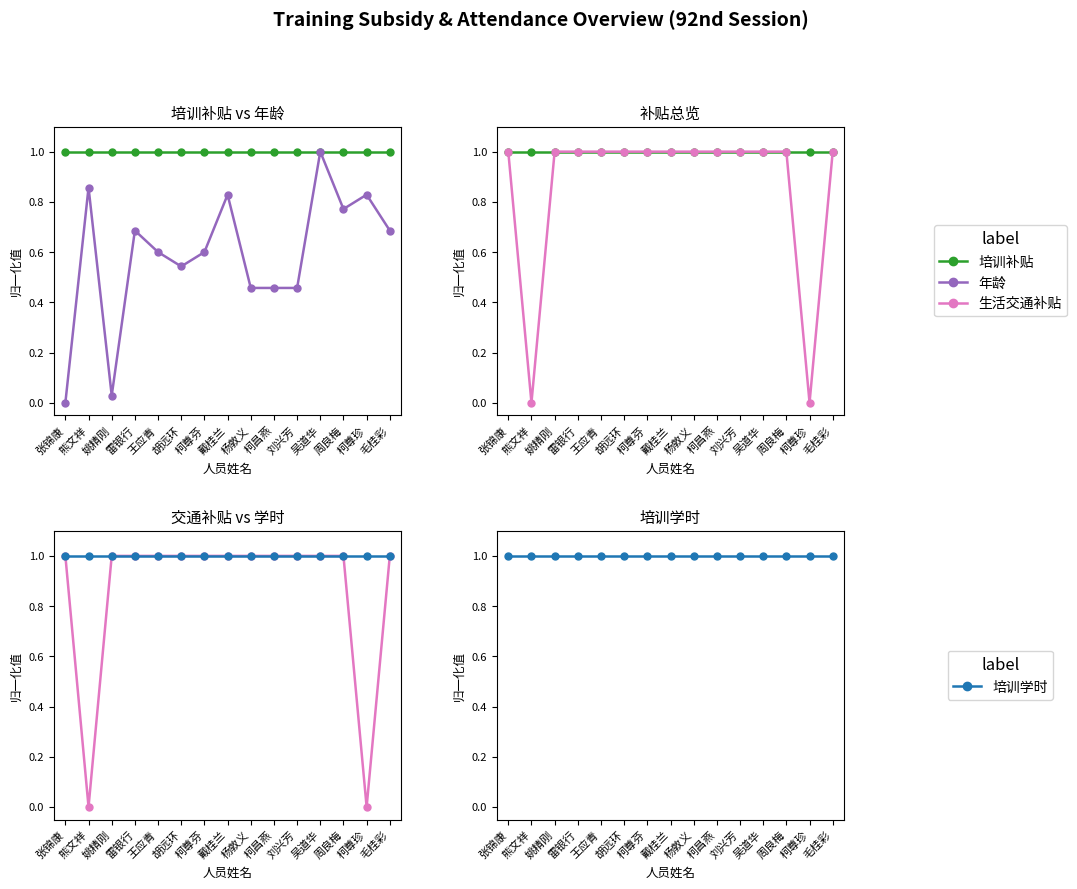

What position from the right is 柯尊珍?

2